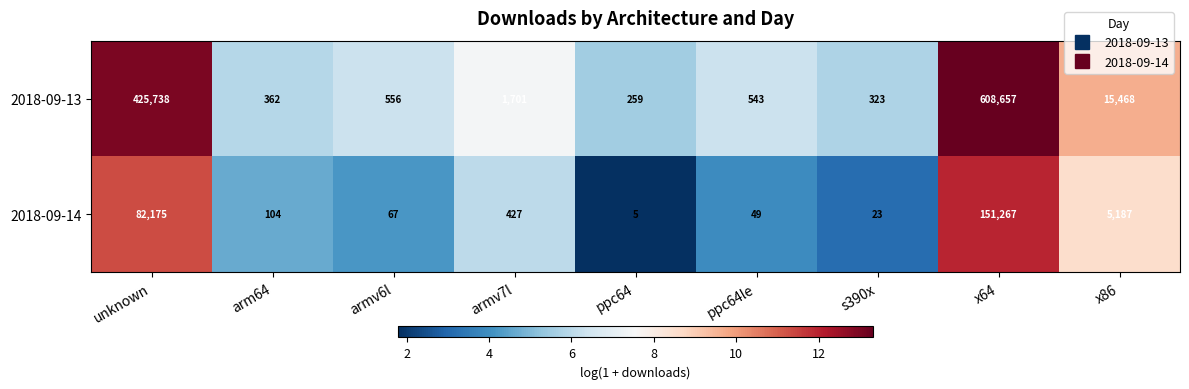

Between armv7l and x64, which series saw the biggest shift?

2018-09-13